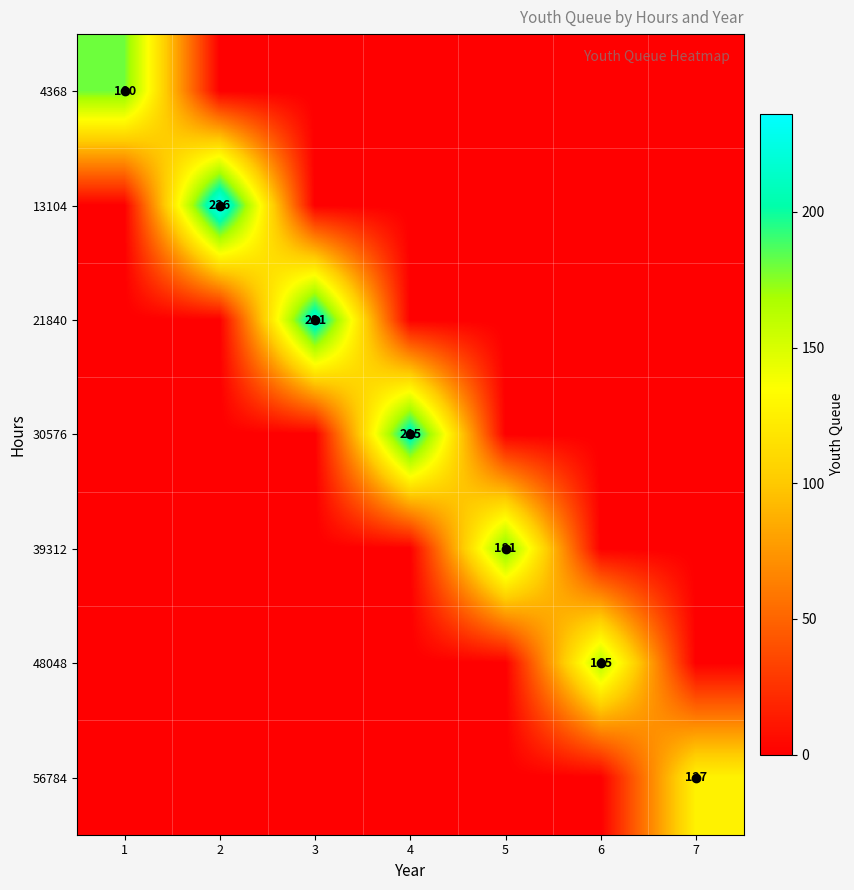

Which category has the lowest value across all series?

2